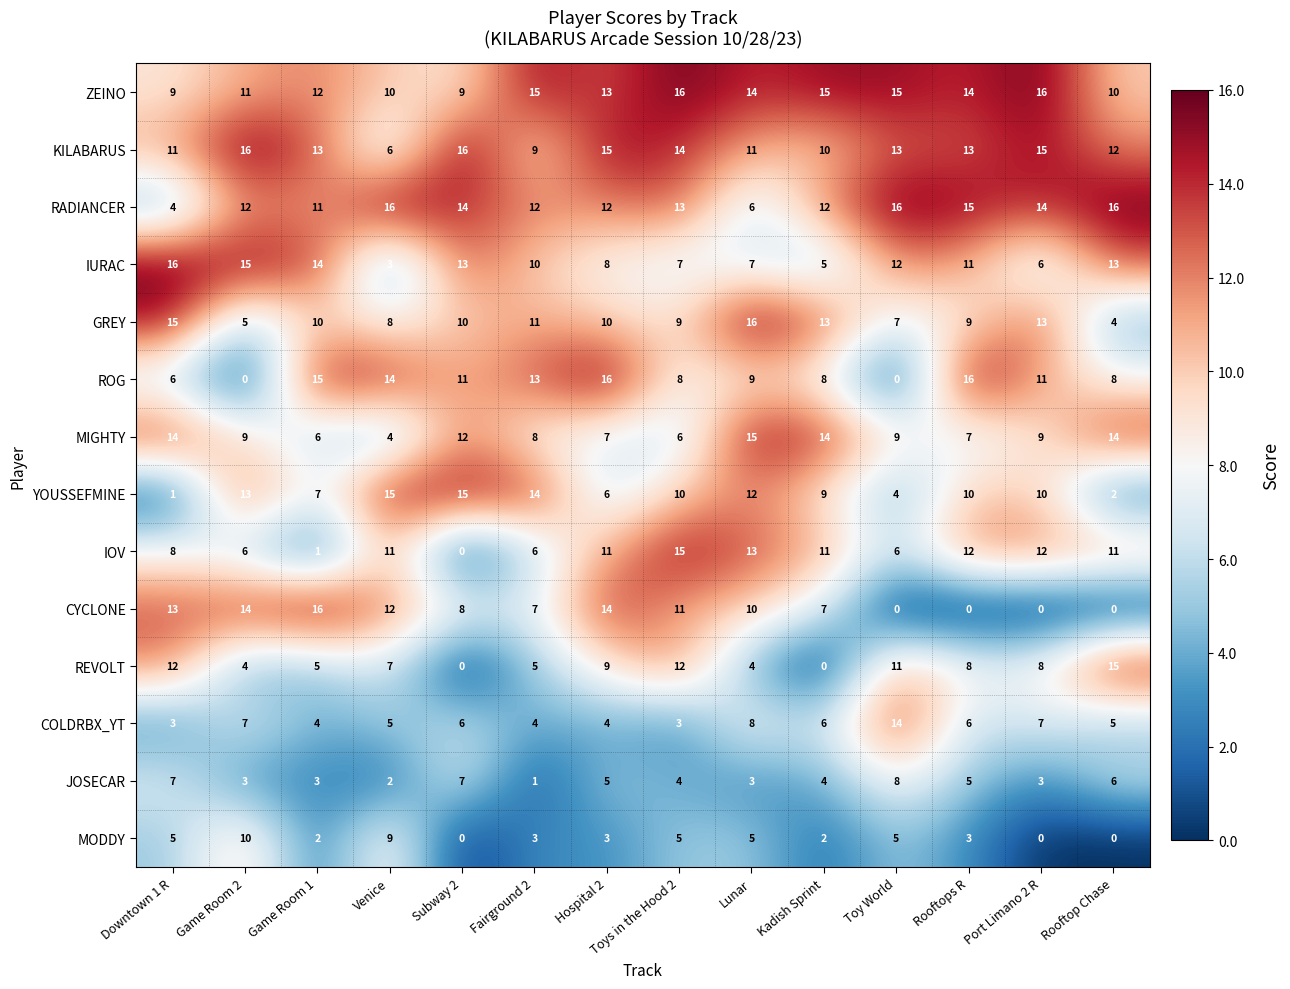

At which label is REVOLT closest to 7?

Venice